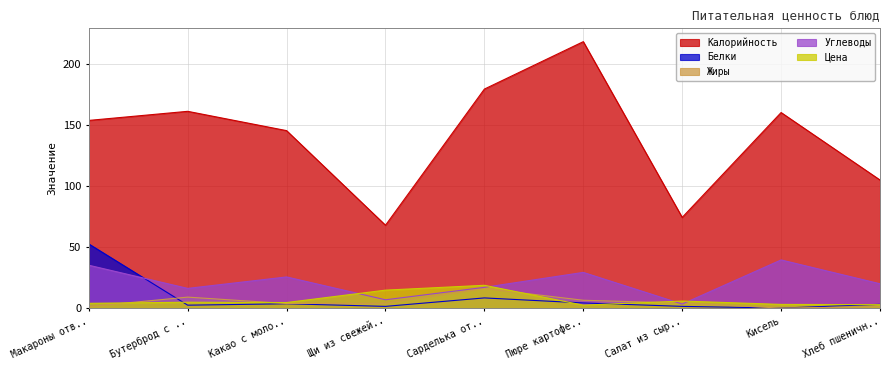

True or false: Углеводы and Калорийность cross at least once.

False